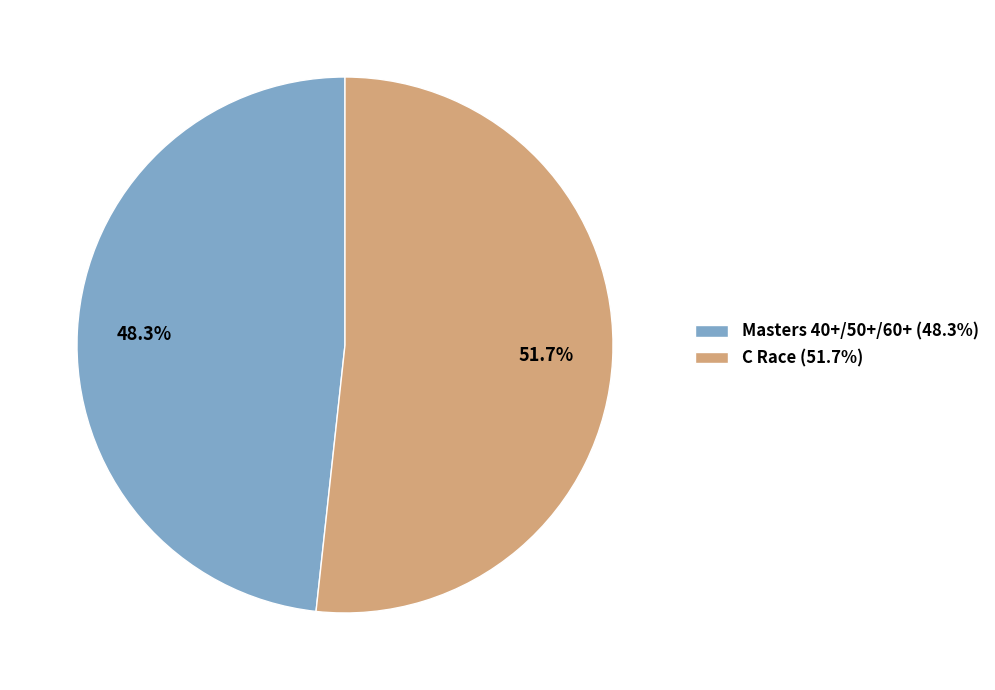

Between C Race and Masters 40+/50+/60+, which is larger?

C Race